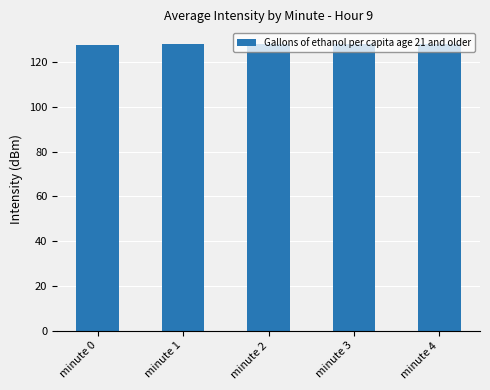

Are the bars horizontal?

No